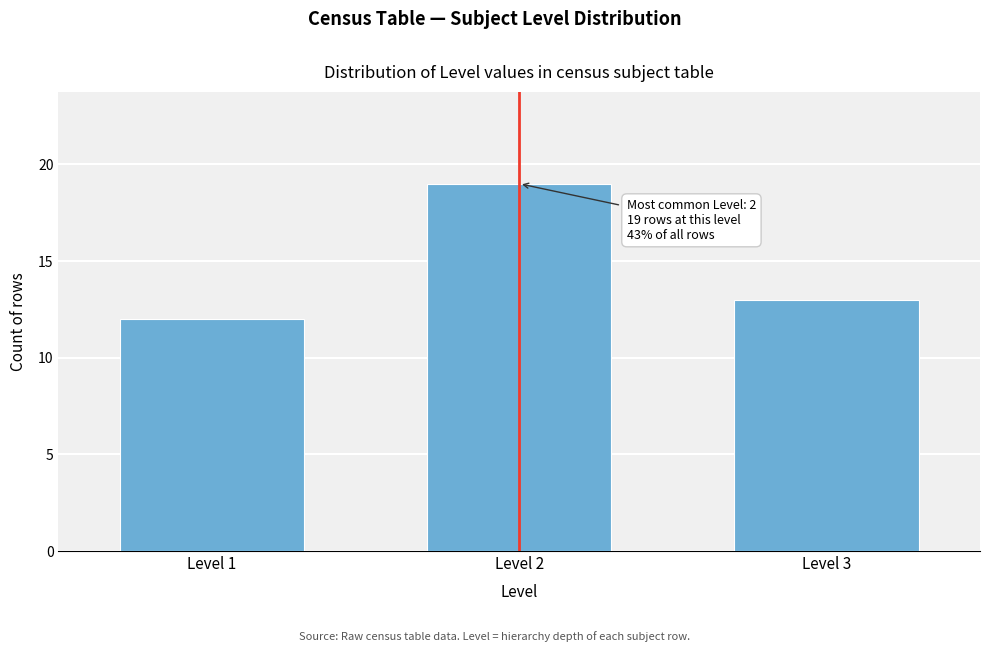

Reading left to right, what are all the values shown in this chart?

12	19	13